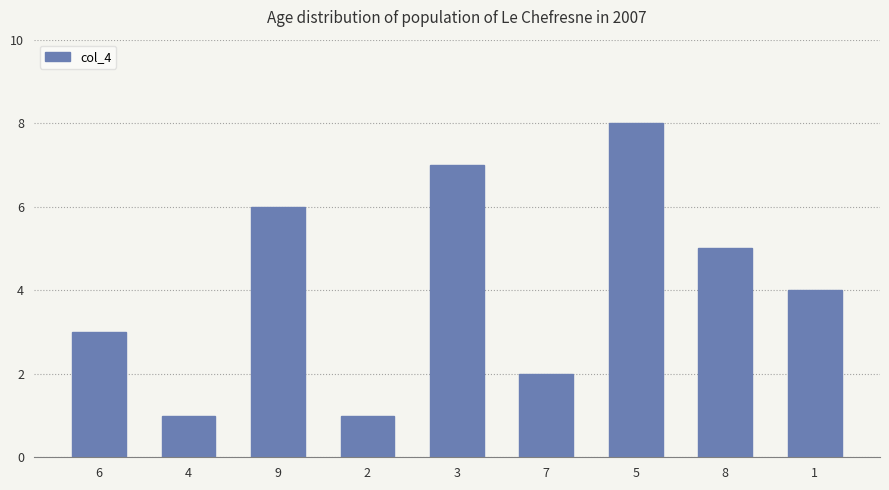

Does the chart contain any negative values?

No